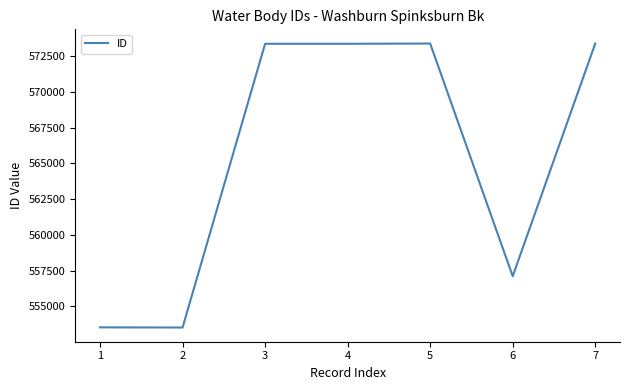

What is the ratio of the value at 5 to the value at 2?

1.0